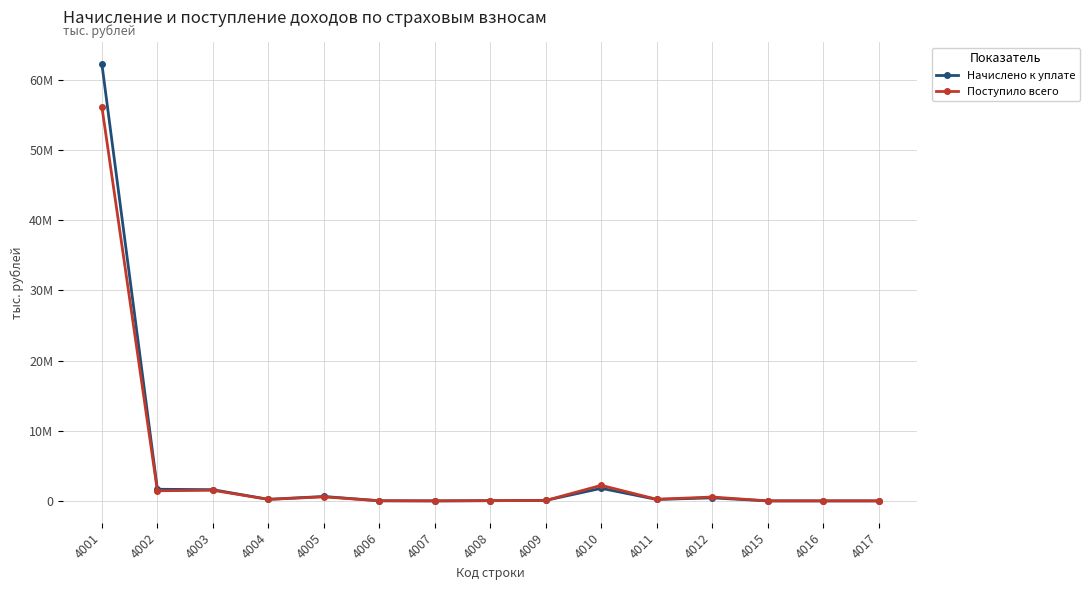

At which category is the sum across all series the highest?

4001